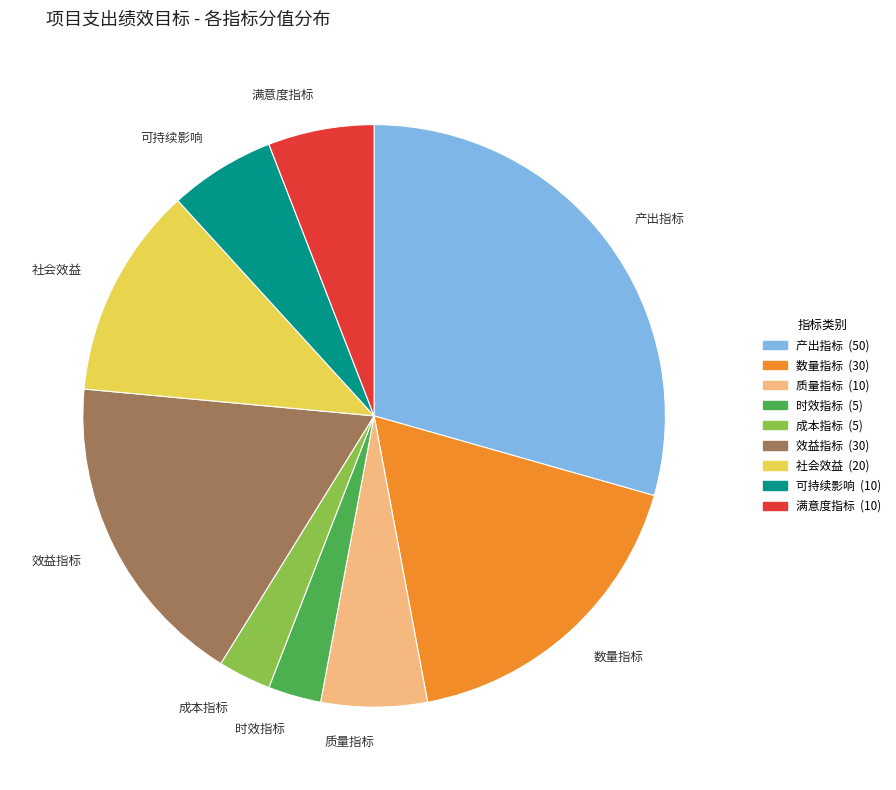

Count the number of slices in the pie.

9